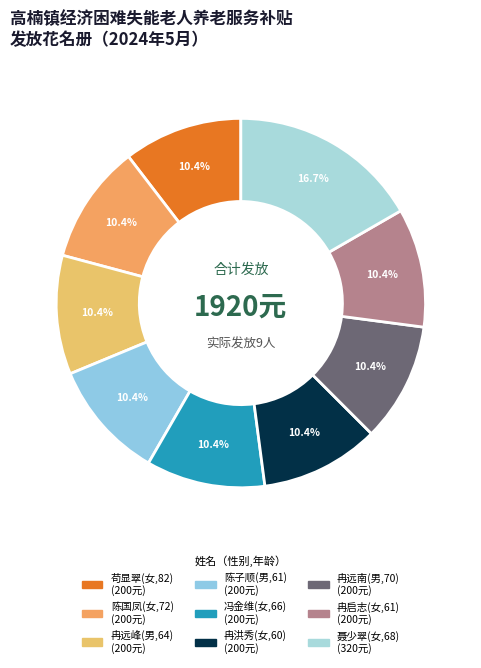

The 陈国凤(女,72) slice represents 10% of the pie. True or false?

True